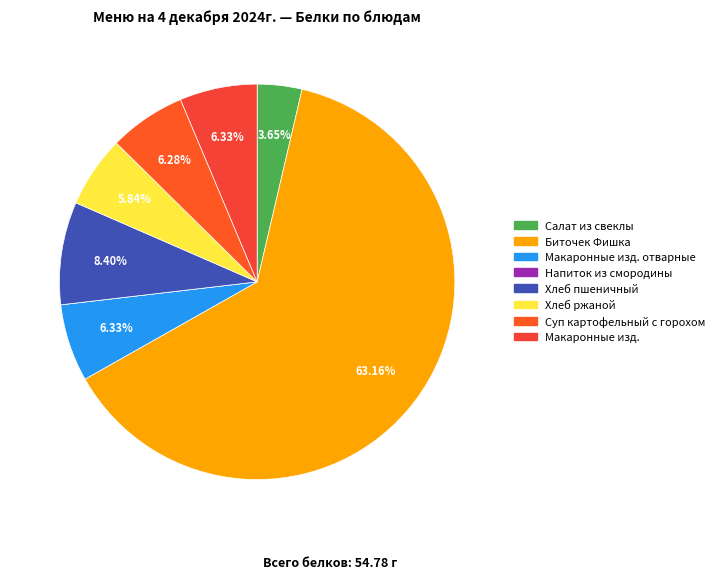

To the nearest percent, what is the average slice percentage?

12%